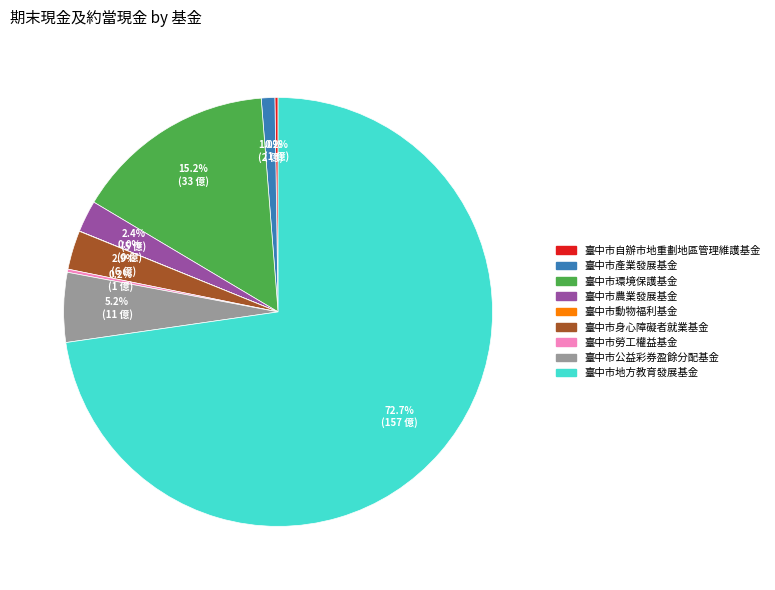

Which category has the biggest portion of the pie?

臺中市地方教育發展基金